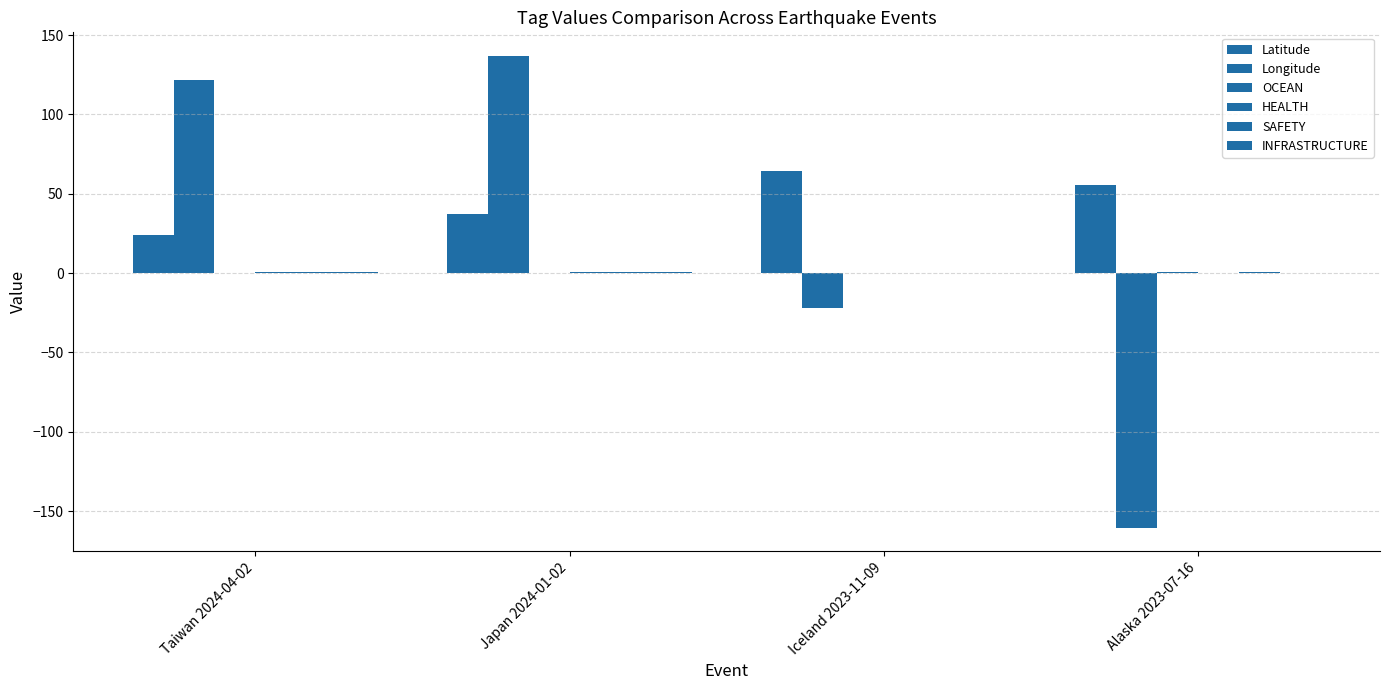

The value of SAFETY at Japan 2024-01-02 is 0.7. True or false?

False